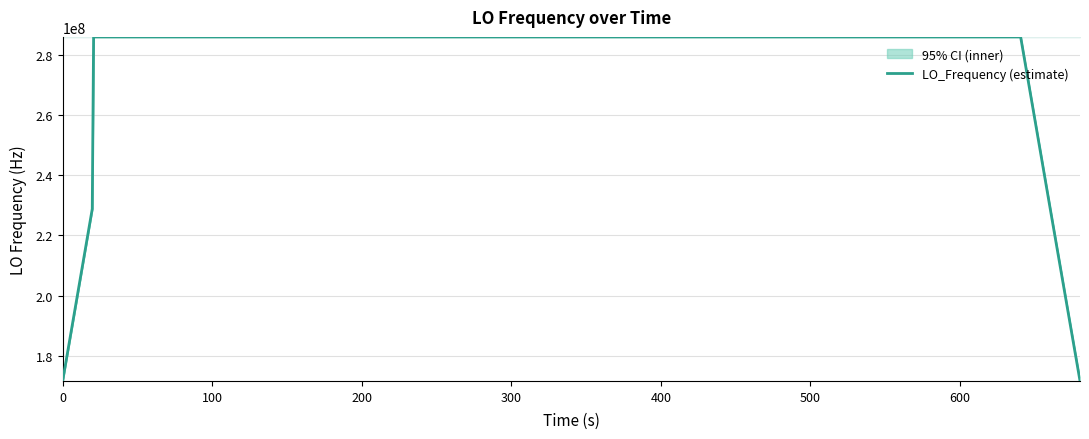

How many lines are shown in the chart?

1